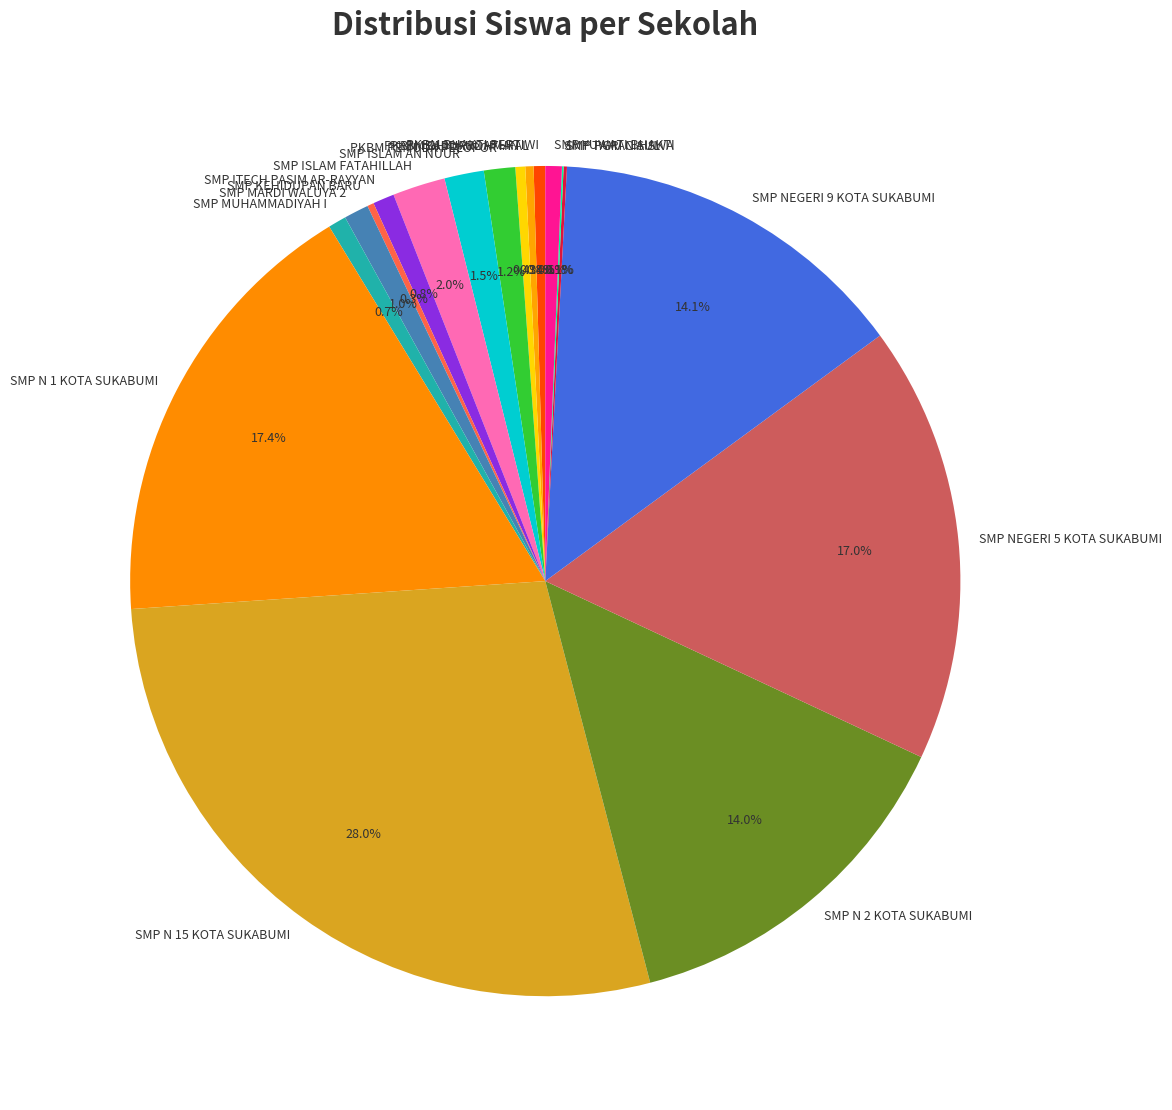

Between PKBM BHAKTI PERTIWI and SMP N 15 KOTA SUKABUMI, which is larger?

SMP N 15 KOTA SUKABUMI